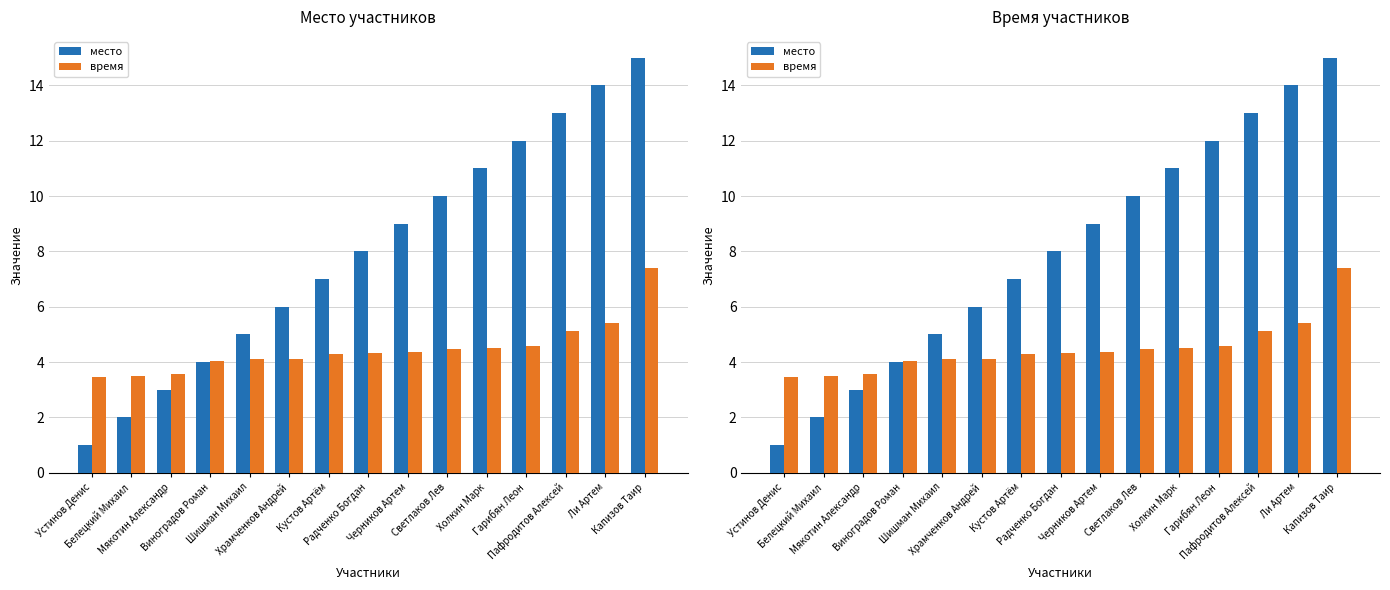

Does the chart contain stacked bars?

No